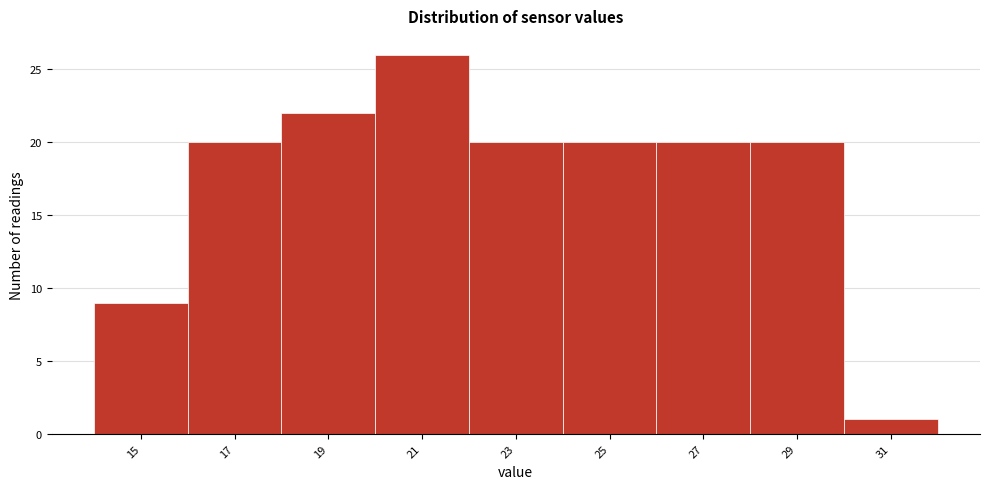

Reading left to right, transcribe all the data shown in this chart.

9	20	22	26	20	20	20	20	1